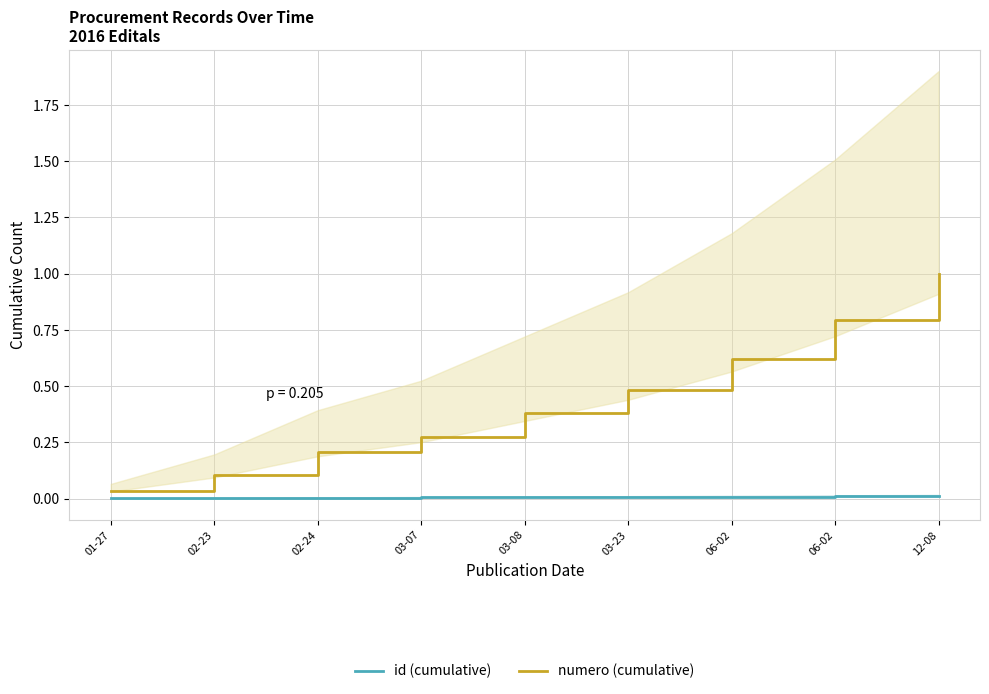

What is the total value across all series at 03-07?

0.3